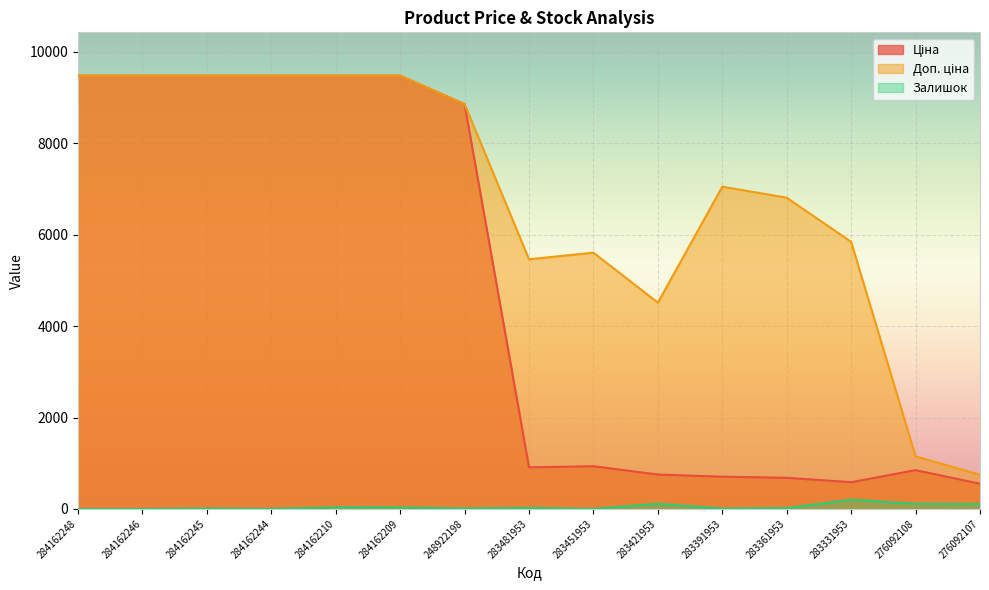

Count the number of categories in the chart.

15